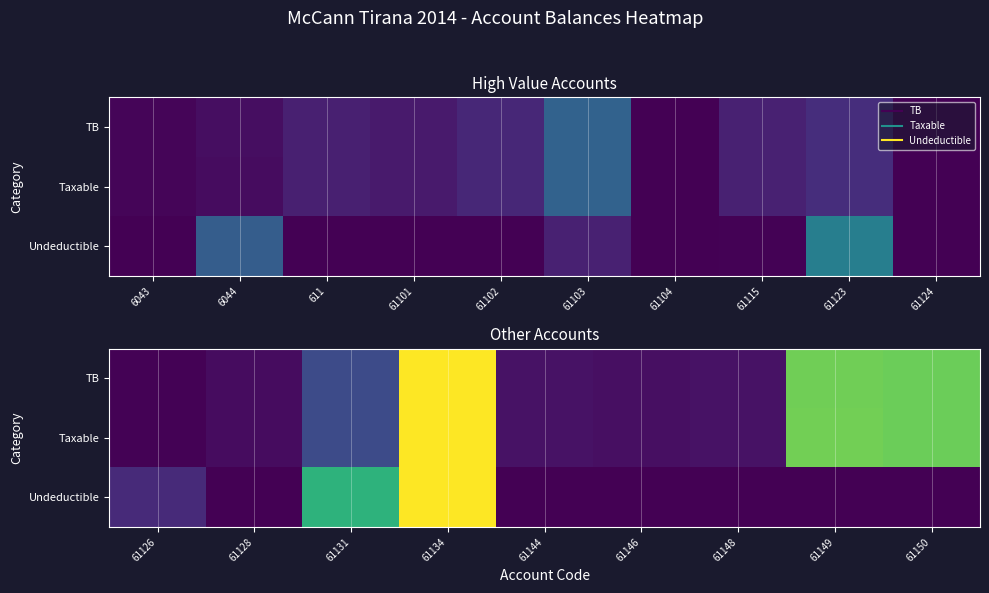

What is the maximum value shown in the chart?

1.0